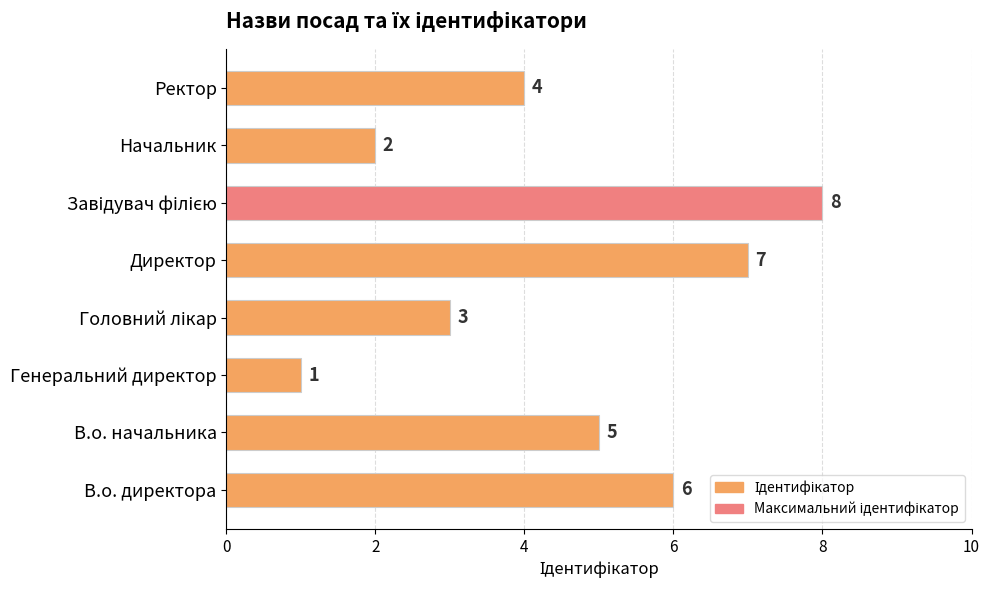

How many data points are less than 5?

4